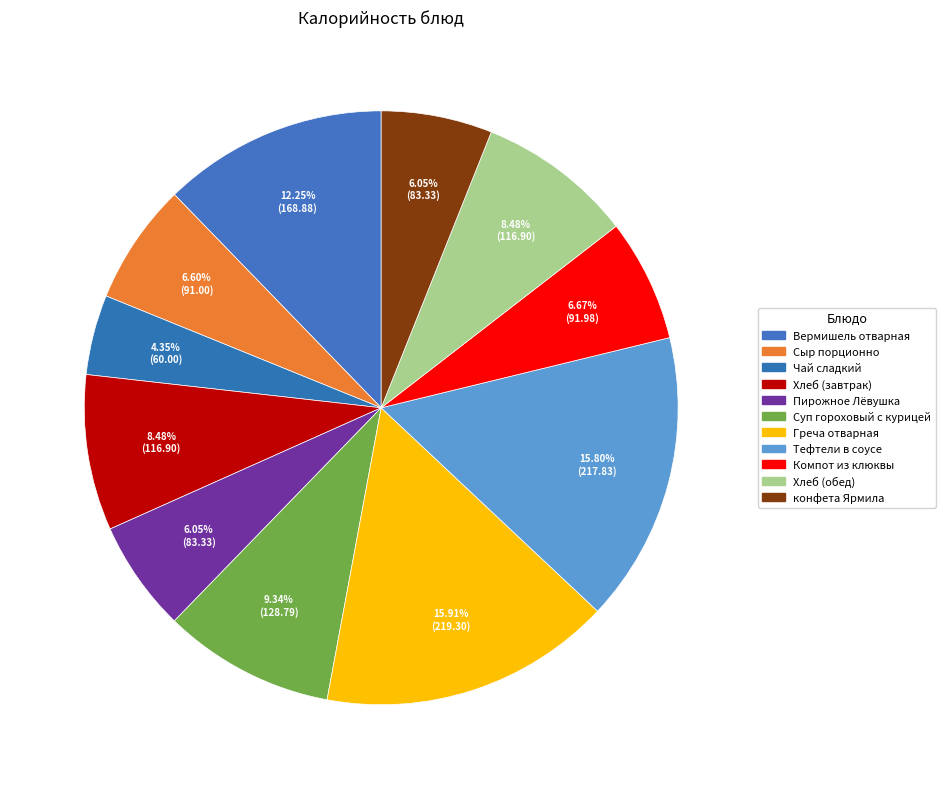

How many slices are in this pie chart?

11